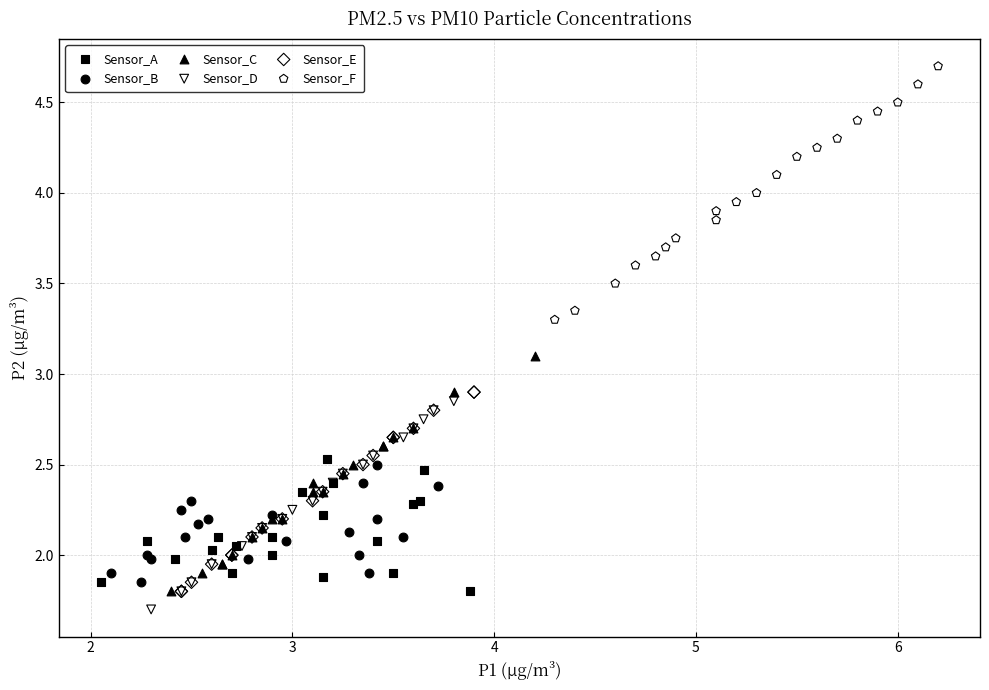

Which series has the widest spread of Y values?

Sensor_F